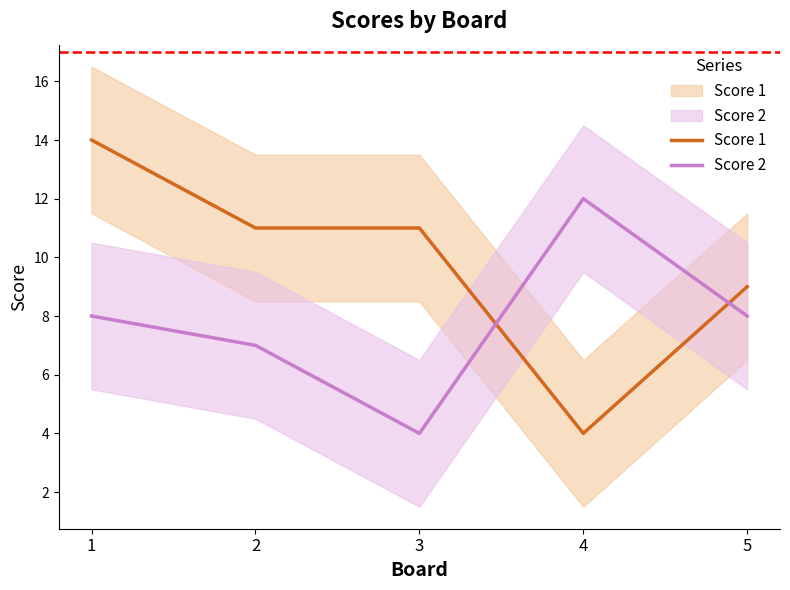

Reading left to right, extract all data points from this chart.

Score 1: 14	11	11	4	9
Score 2: 8	7	4	12	8